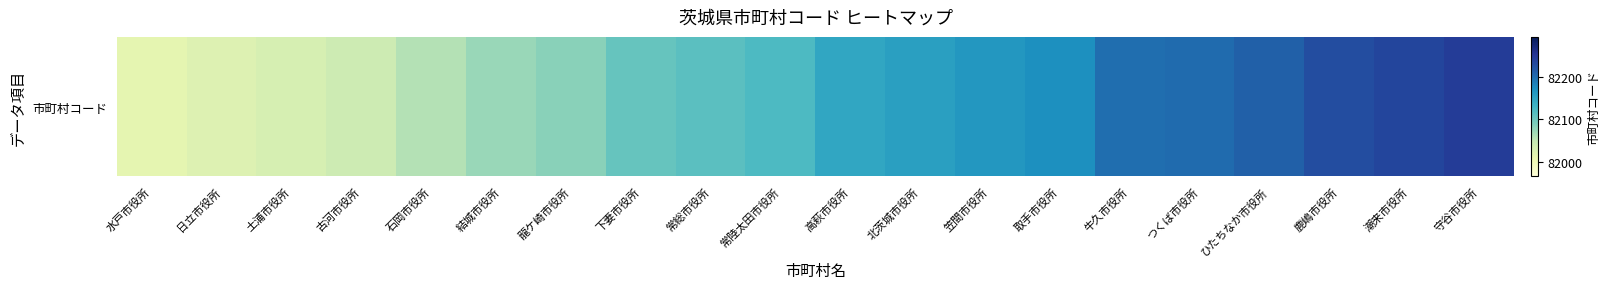

Reading left to right, extract all data points from this chart.

82015	82023	82031	82040	82058	82074	82082	82104	82112	82121	82147	82155	82163	82171	82198	82201	82210	82228	82236	82244